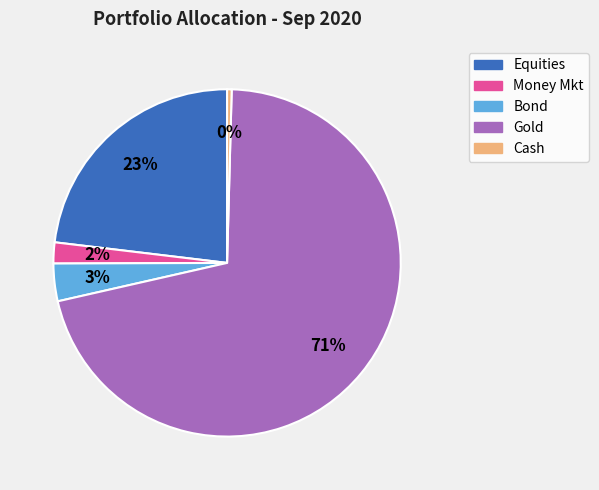

True or false: Money Mkt accounts for 15% of the total.

False